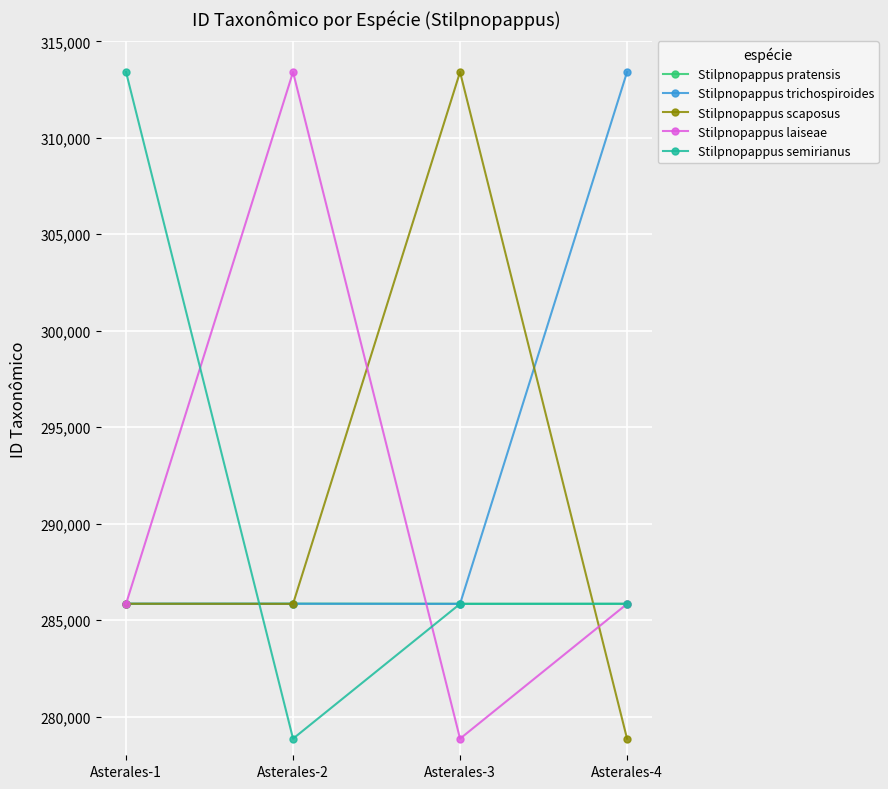

What is the sum of the Stilpnopappus scaposus values at Asterales-2 and Asterales-3?

599256